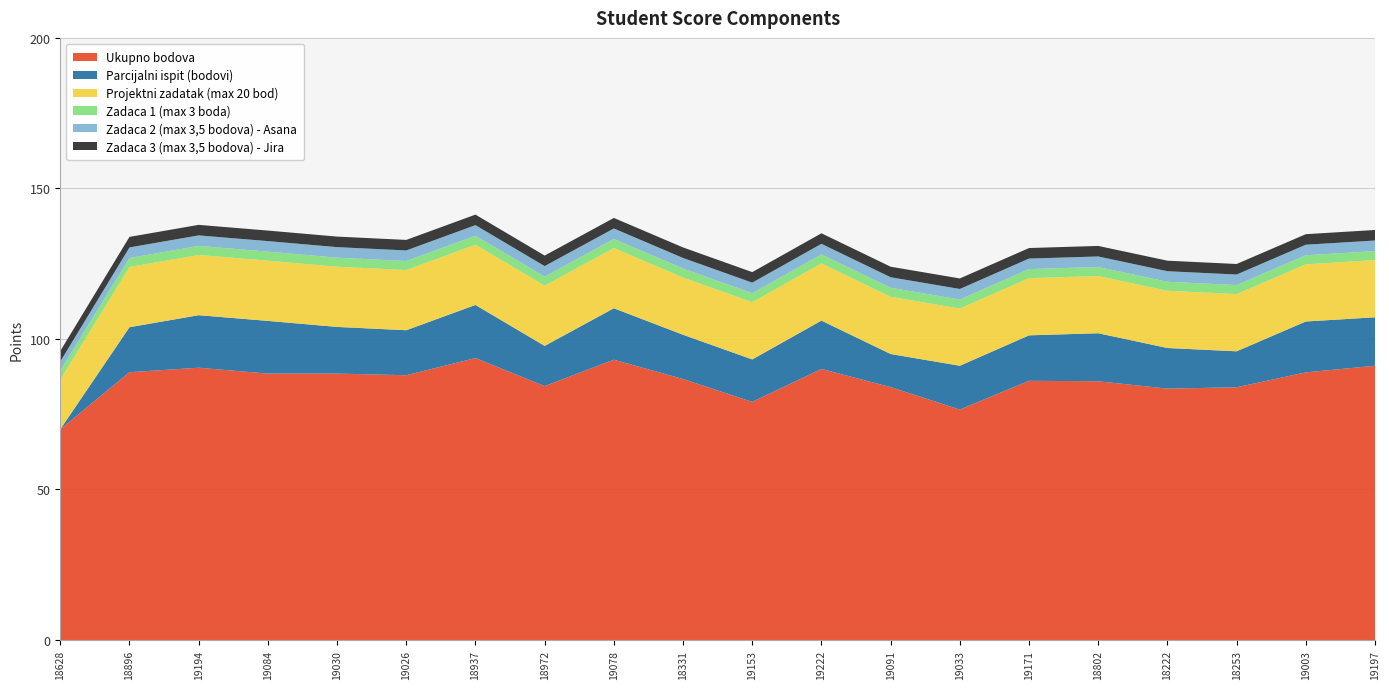

Reading left to right, list all the values displayed in this chart.

Ukupno bodova: 70.0	89.0	90.5	88.5	88.5	88.0	93.7	84.3	93.1	86.7	79.1	90.0	84.0	76.5	86.1	86.0	83.5	84.0	88.9	91.1
Parcijalni ispit (bodovi): 0.0	14.9	17.4	17.5	15.5	14.9	17.6	13.3	17.1	14.7	14.1	16.1	11.0	14.6	15.1	15.9	13.5	11.9	16.9	16.1
Projektni zadatak (max 20 bod): 16.5	20.0	20.0	20.0	20.0	20.0	20.0	20.0	20.0	19.0	19.0	19.0	19.0	19.0	19.0	19.0	19.0	19.0	19.0	19.0
Zadaca 1 (max 3 boda): 3.0	3.0	3.0	3.0	3.0	3.0	3.0	3.0	3.0	3.0	3.0	3.0	3.0	3.0	3.0	3.0	3.0	3.0	3.0	3.0
Zadaca 2 (max 3,5 bodova) - Asana: 3.0	3.5	3.5	3.5	3.5	3.5	3.5	3.5	3.5	3.5	3.5	3.5	3.5	3.5	3.5	3.5	3.5	3.5	3.5	3.5
Zadaca 3 (max 3,5 bodova) - Jira: 3.5	3.5	3.5	3.5	3.5	3.5	3.5	3.5	3.5	3.5	3.5	3.5	3.5	3.5	3.5	3.5	3.5	3.5	3.5	3.5